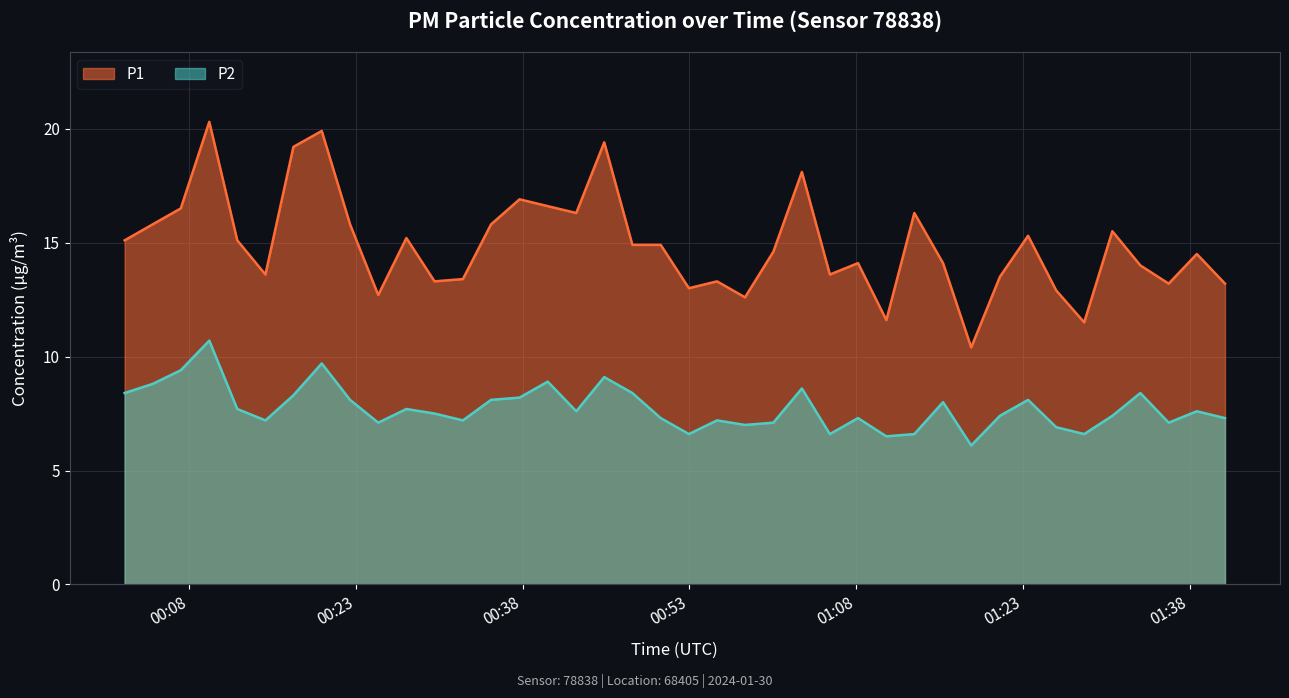

List the series in order of their overall mean, lowest first.

P2, P1